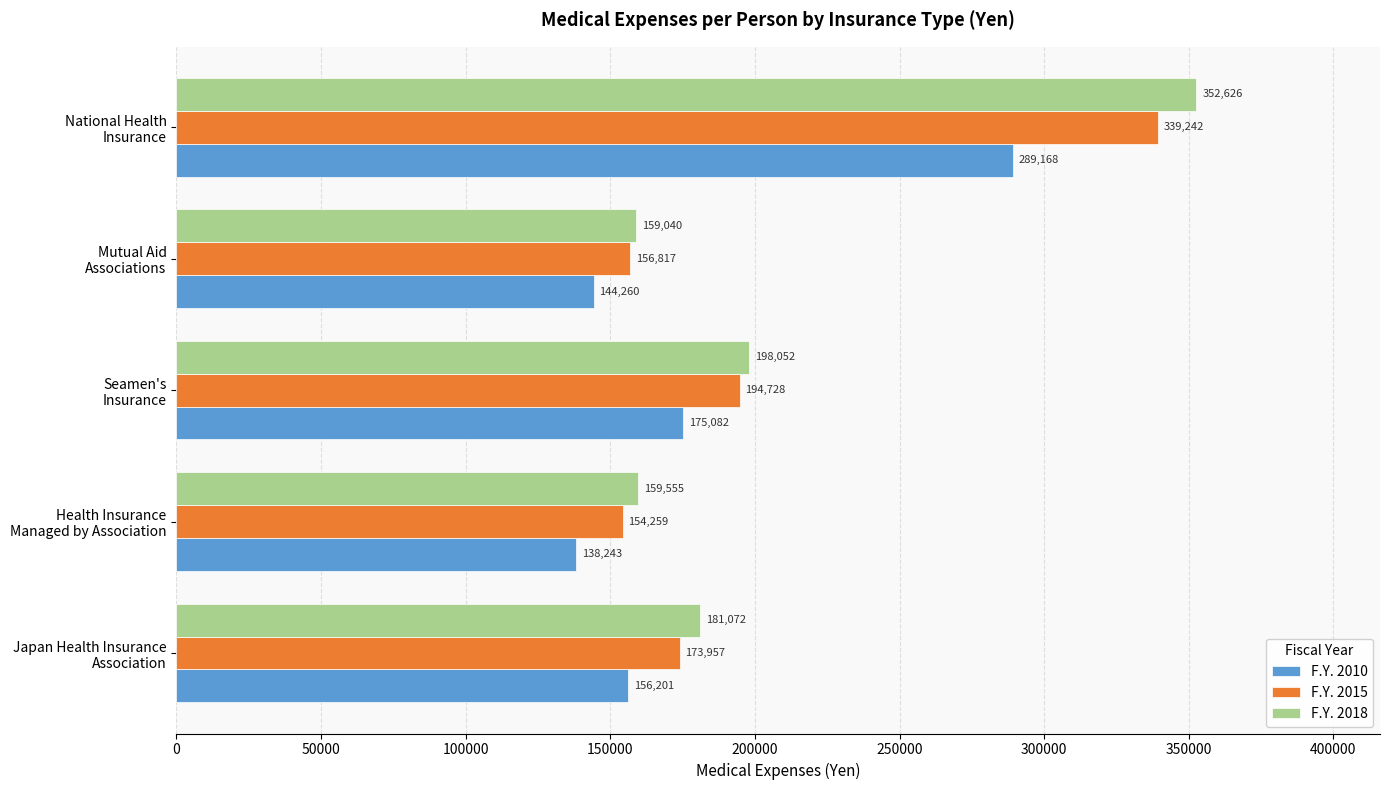

How many data points in F.Y. 2018 are less than 181072?

2